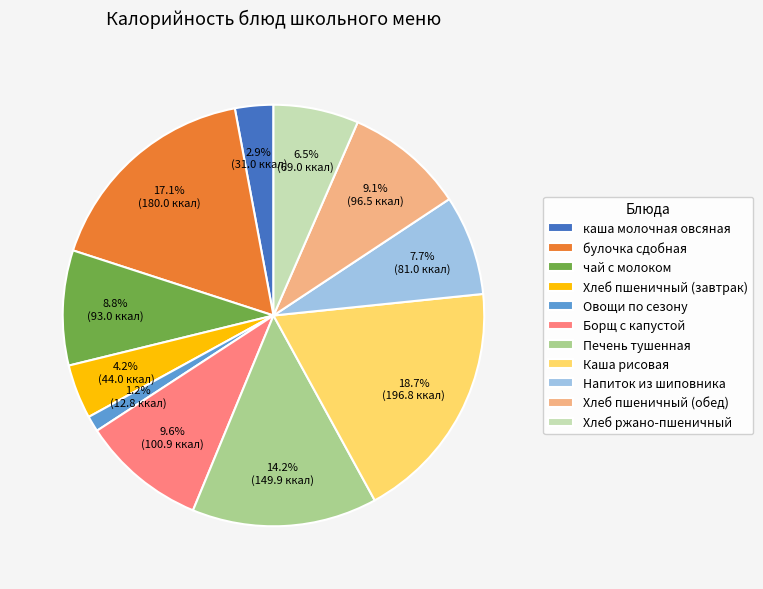

True or false: Каша рисовая accounts for 29% of the total.

False